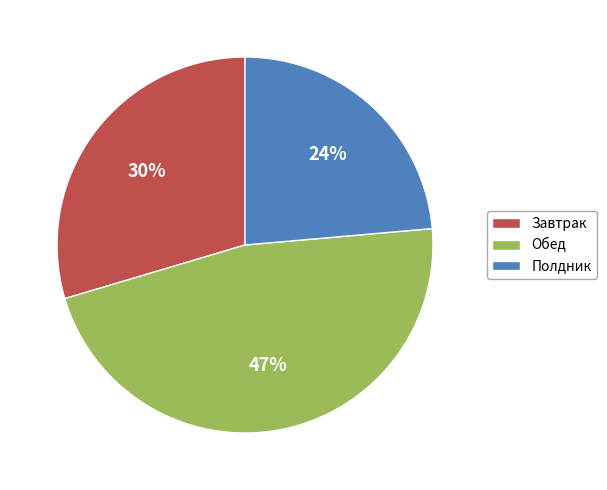

The Полдник slice represents 24% of the pie. True or false?

True